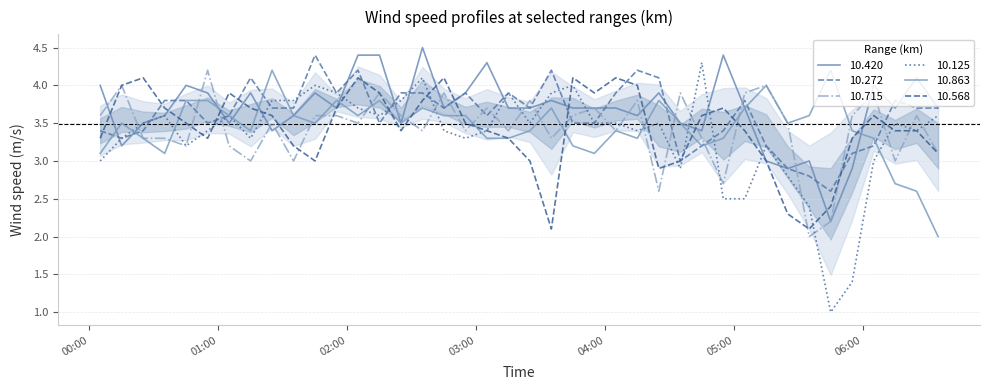

How many lines are shown in the chart?

6